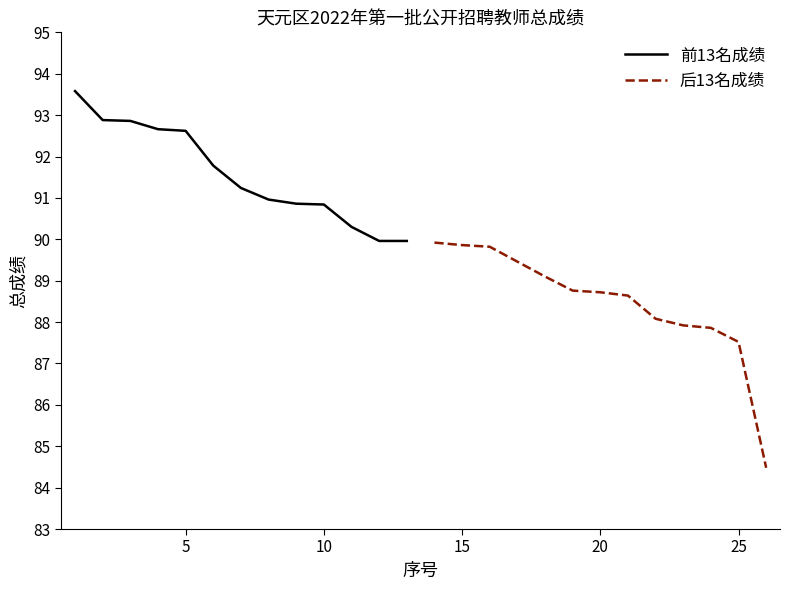

What is the minimum value shown in the chart?

84.5